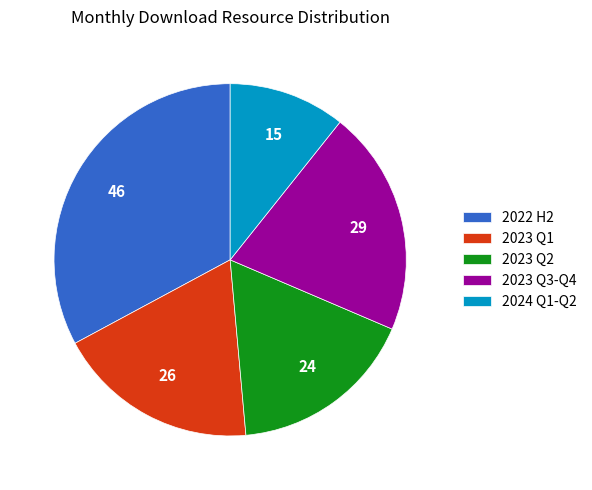

Which category has the smallest portion of the pie?

2024 Q1-Q2